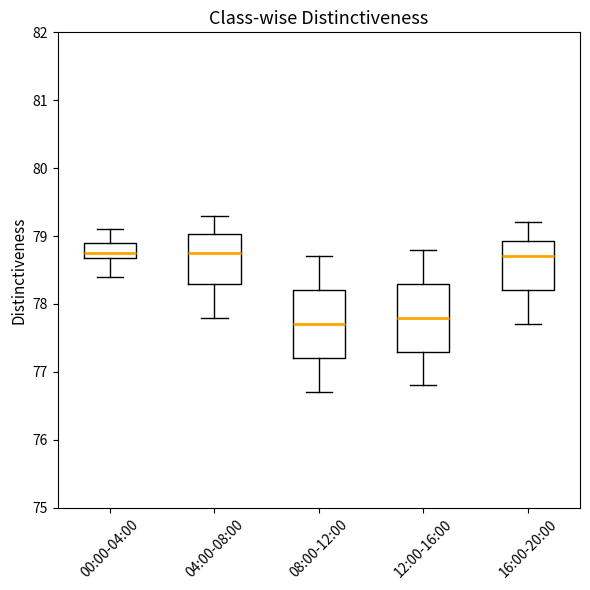

Where does the median line of the box for 08:00-12:00 sit on the y-axis? The values are not printed on the chart, so give them approximately, as read against the axis.

77.7